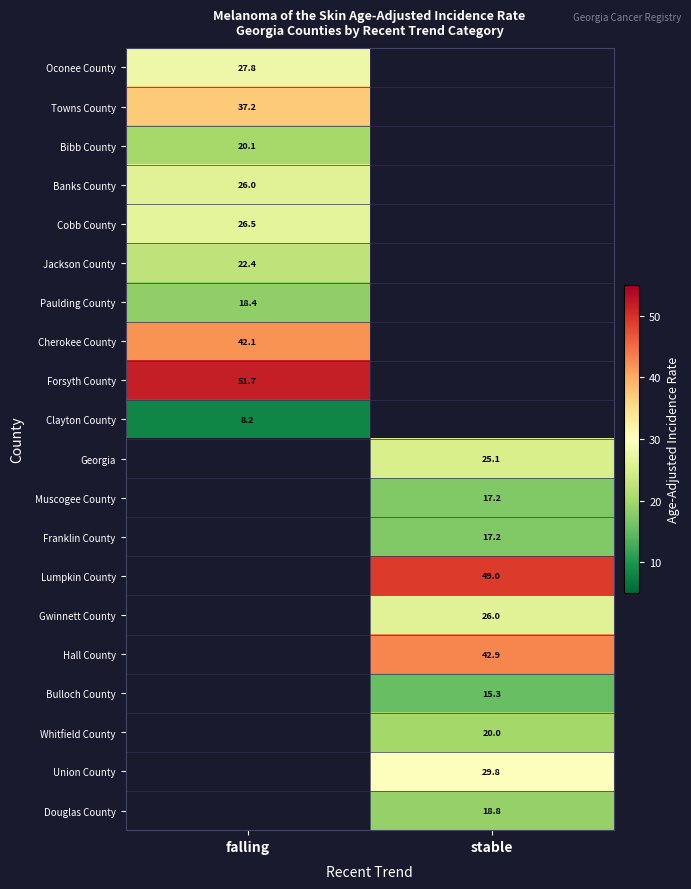

Is the value of Forsyth County at falling greater than the value of Cobb County at falling?

Yes